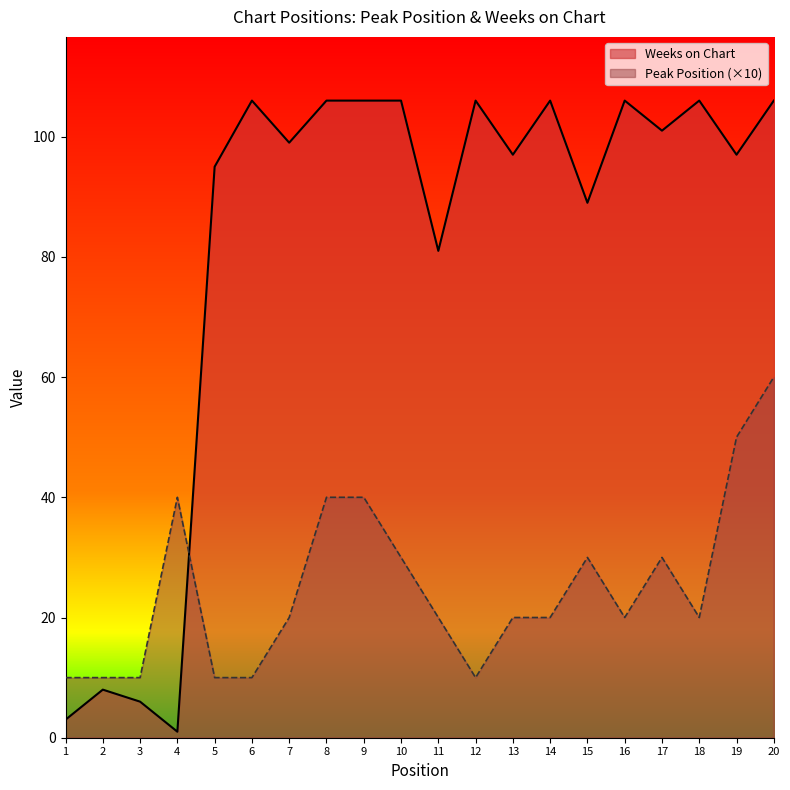

At which category does Peak Position reach its first local valley?

12